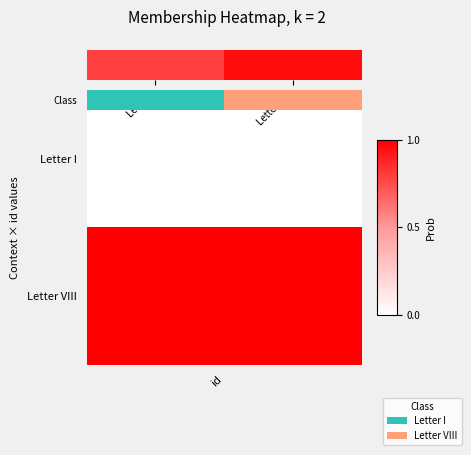

Between Letter I and Letter VIII, which is larger?

Letter VIII